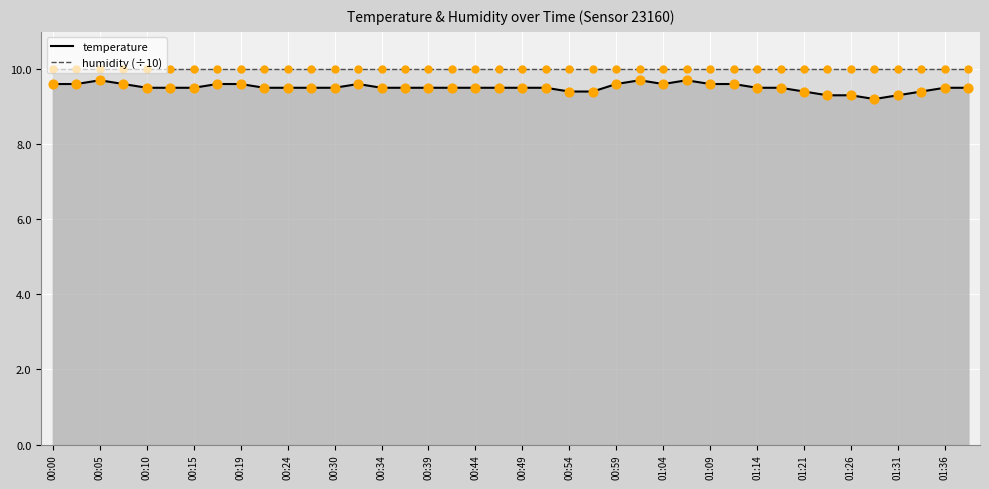

What are all the series names shown in the legend?

temperature, humidity (÷10)